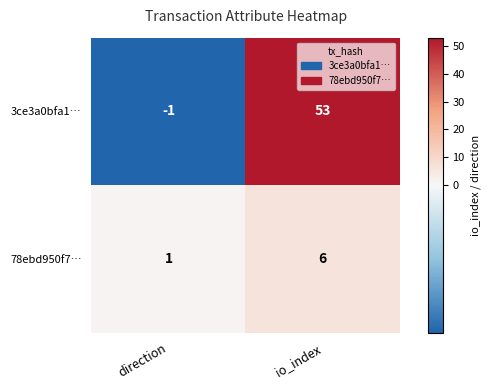

What is the difference between the 78ebd950f7… values at direction and io_index?

5